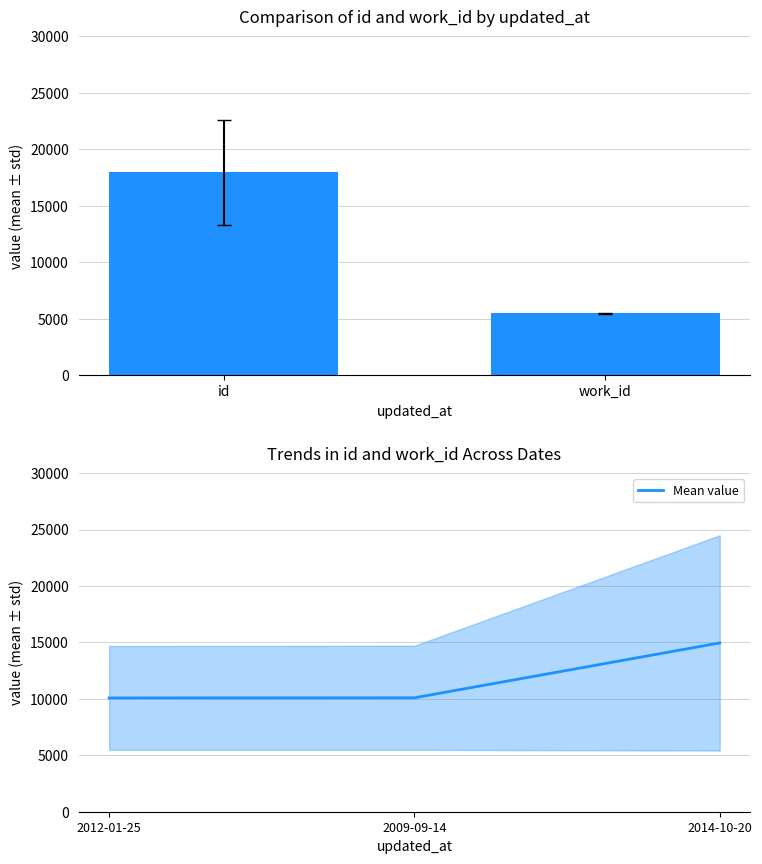

How many distinct data groups are displayed?

1